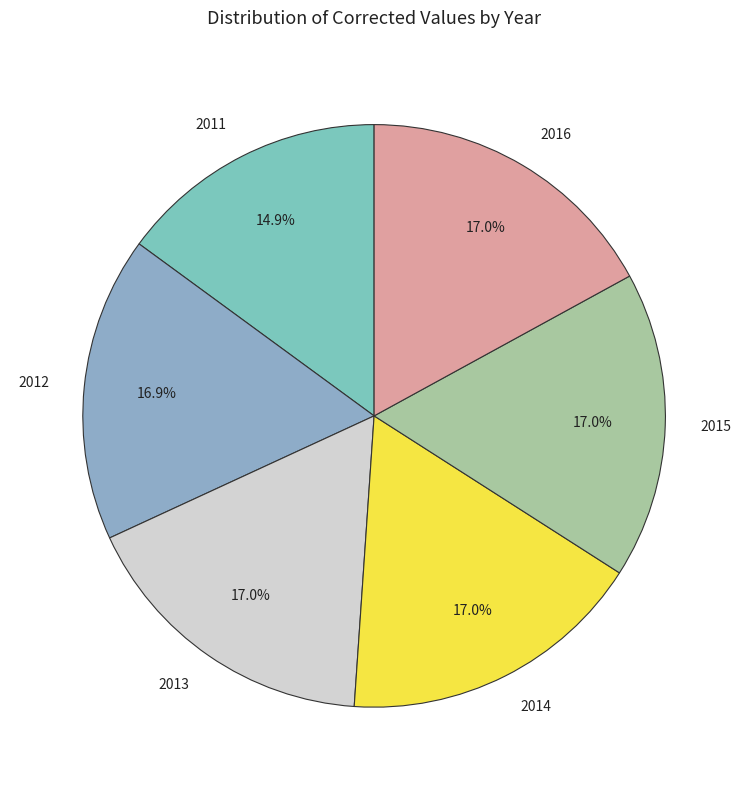

Which has a higher value, 2011 or 2014?

2014